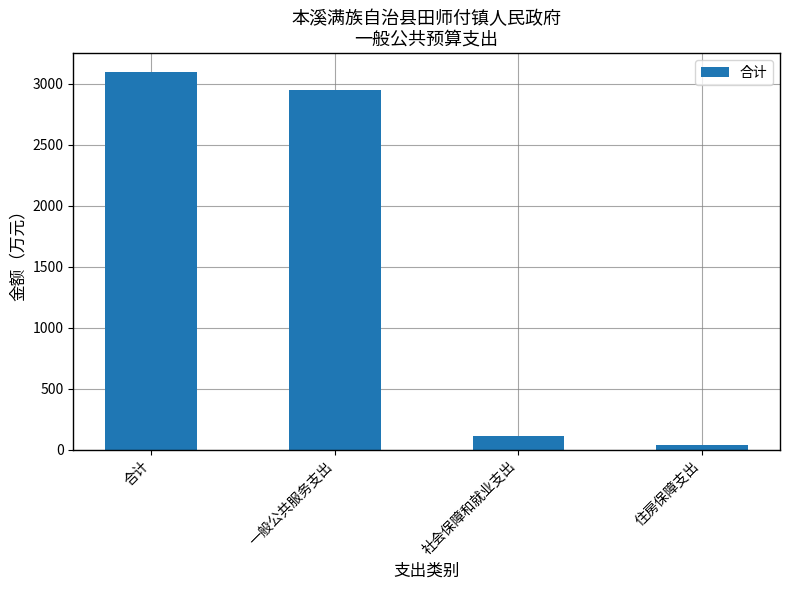

Reading right to left, transcribe all the data shown in this chart.

住房保障支出=38.8	社会保障和就业支出=109.2	一般公共服务支出=2947.2	合计=3095.1